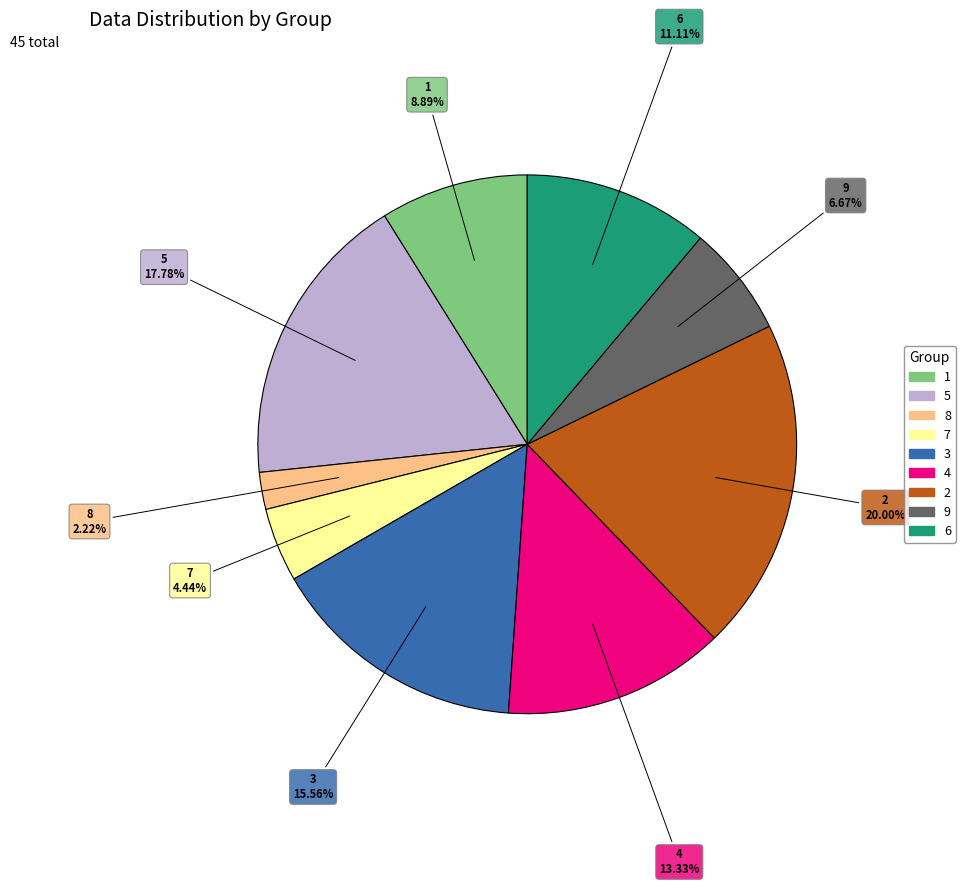

Is there any slice that represents more than half of the pie?

No